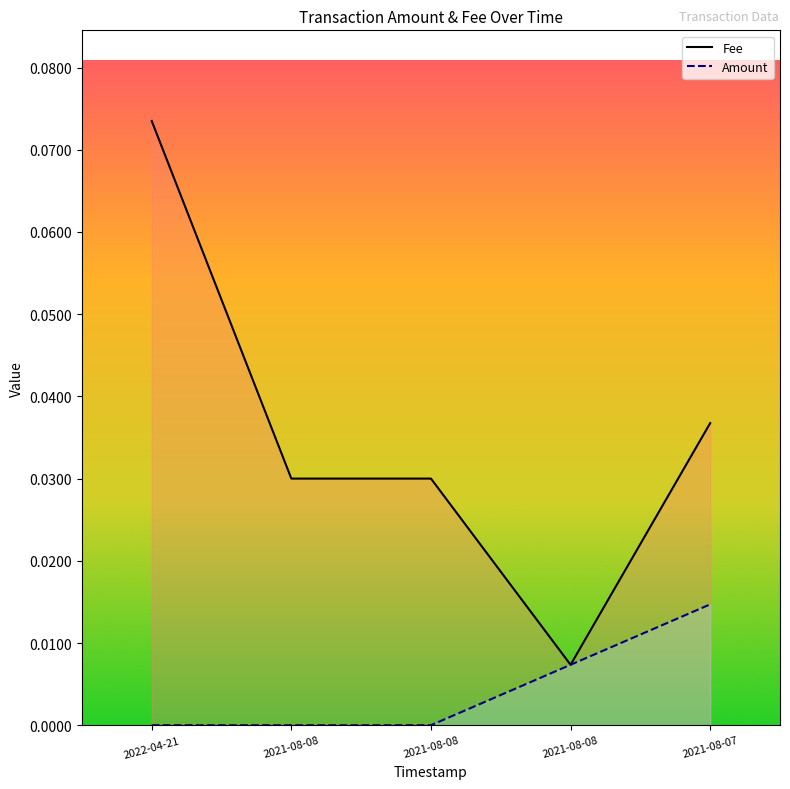

List the series in order of their peak value, lowest first.

Amount, Fee